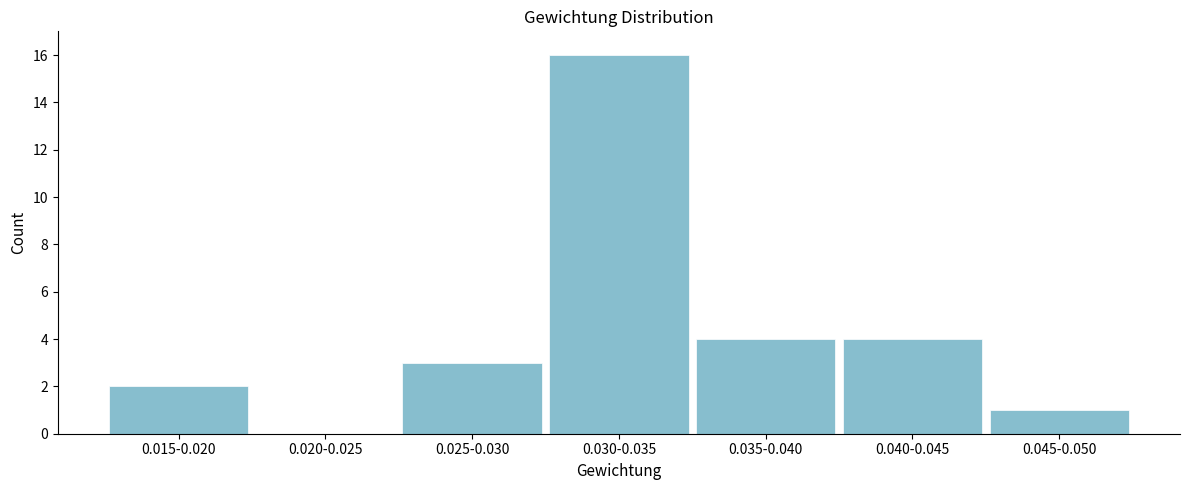

Reading left to right, what are all the values shown in this chart?

0.015-0.020=2	0.020-0.025=0	0.025-0.030=3	0.030-0.035=16	0.035-0.040=4	0.040-0.045=4	0.045-0.050=1